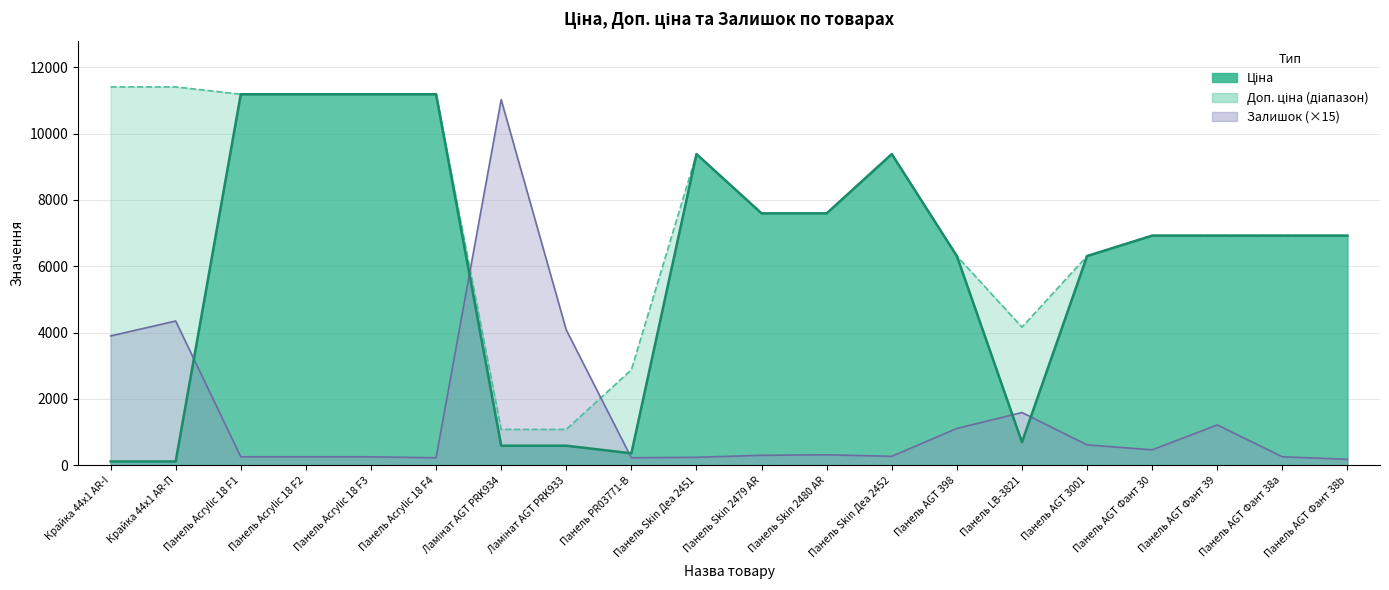

Does the chart display data point markers on the line(s)?

No